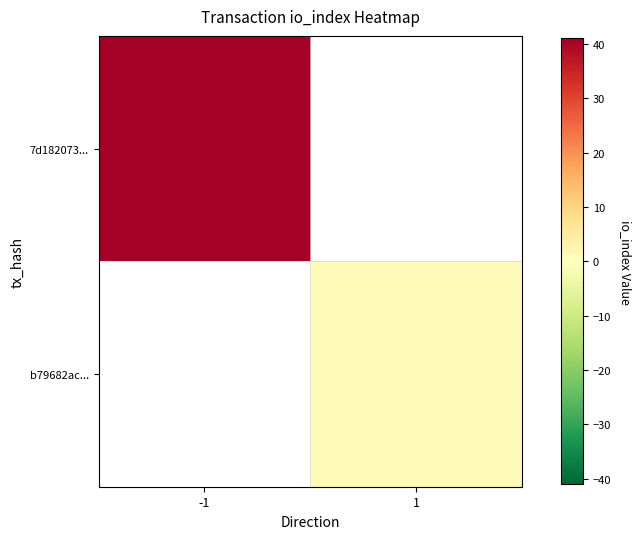

What is the smallest value displayed?

1.0